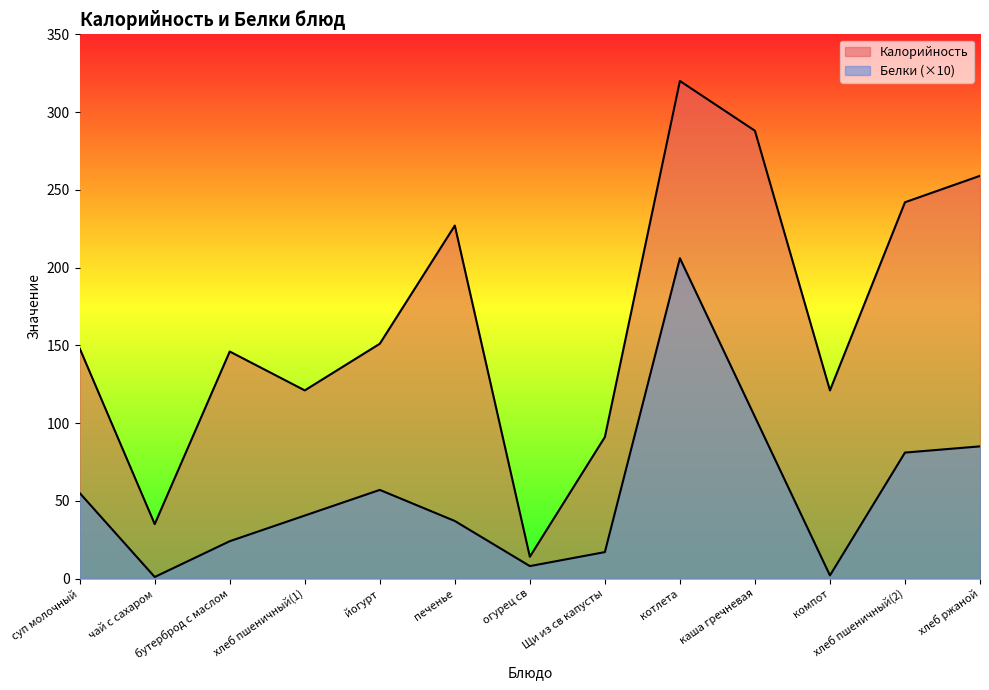

True or false: Белки and Калорийность cross at least once.

False